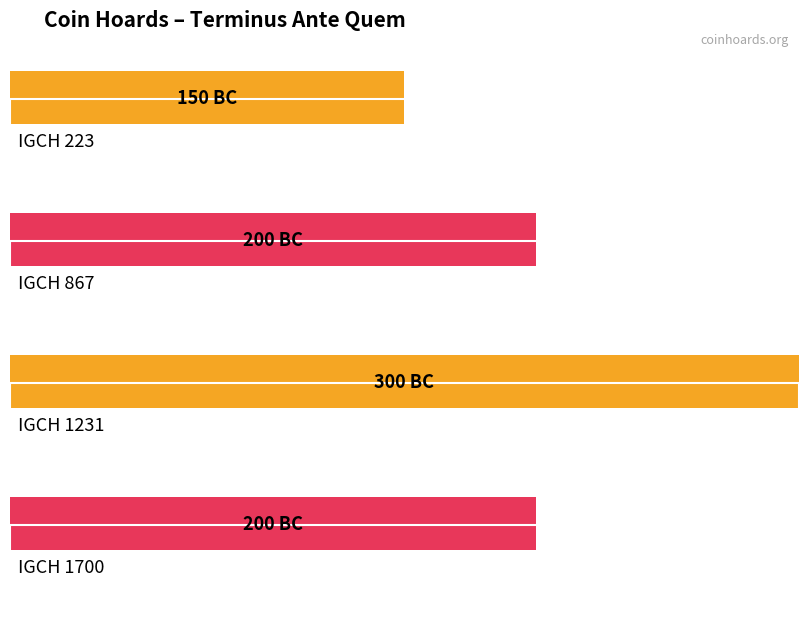

What is the sum of the values at IGCH 867 and IGCH 223?

-350